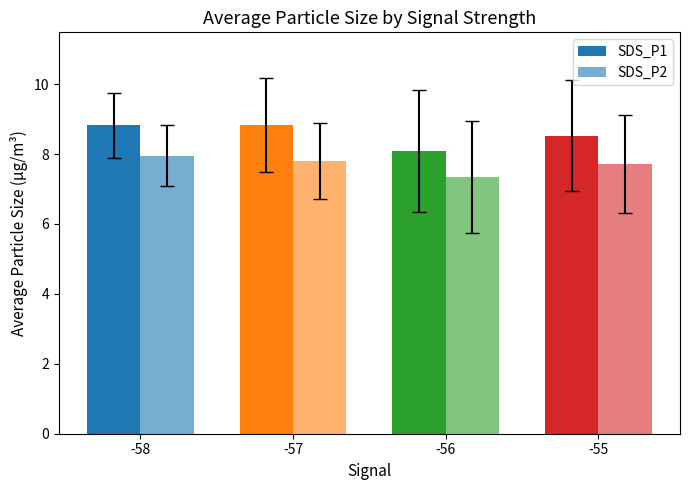

True or false: SDS_P2 has a value of 7.3 at -56.

True